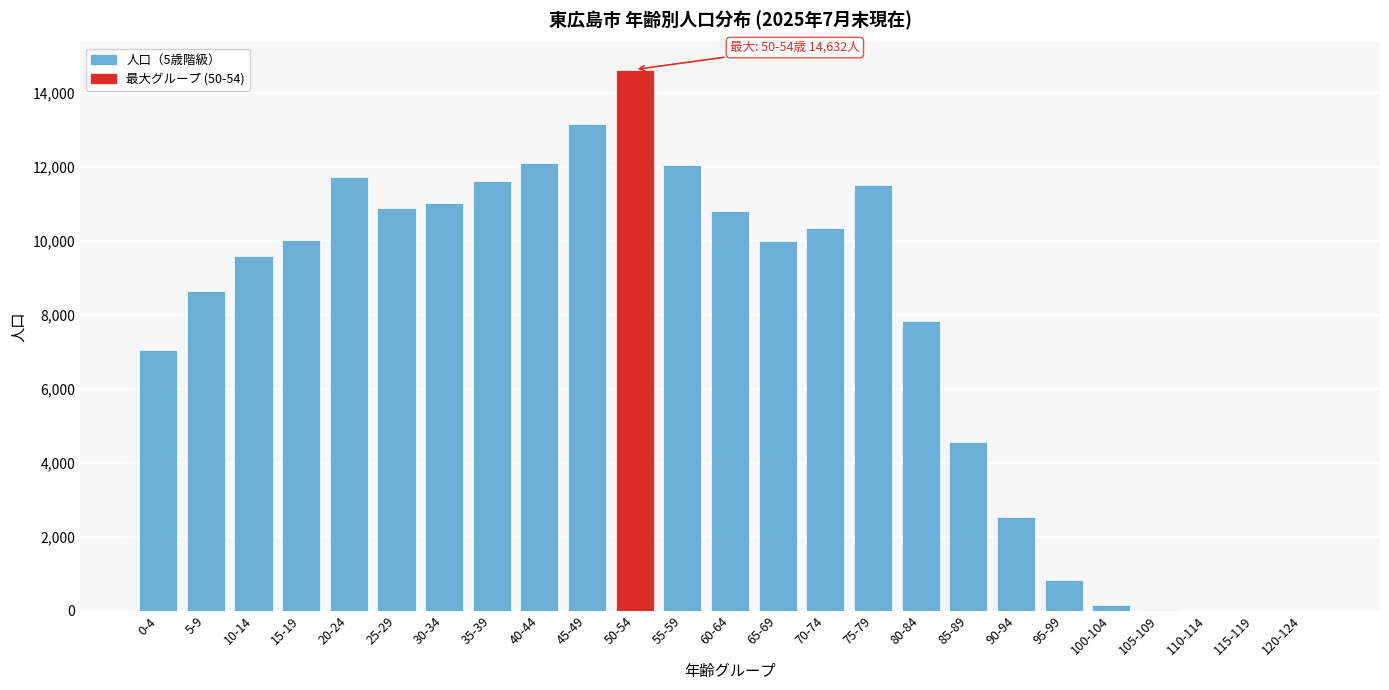

Is it true that the value at 5-9 is 8639?

True